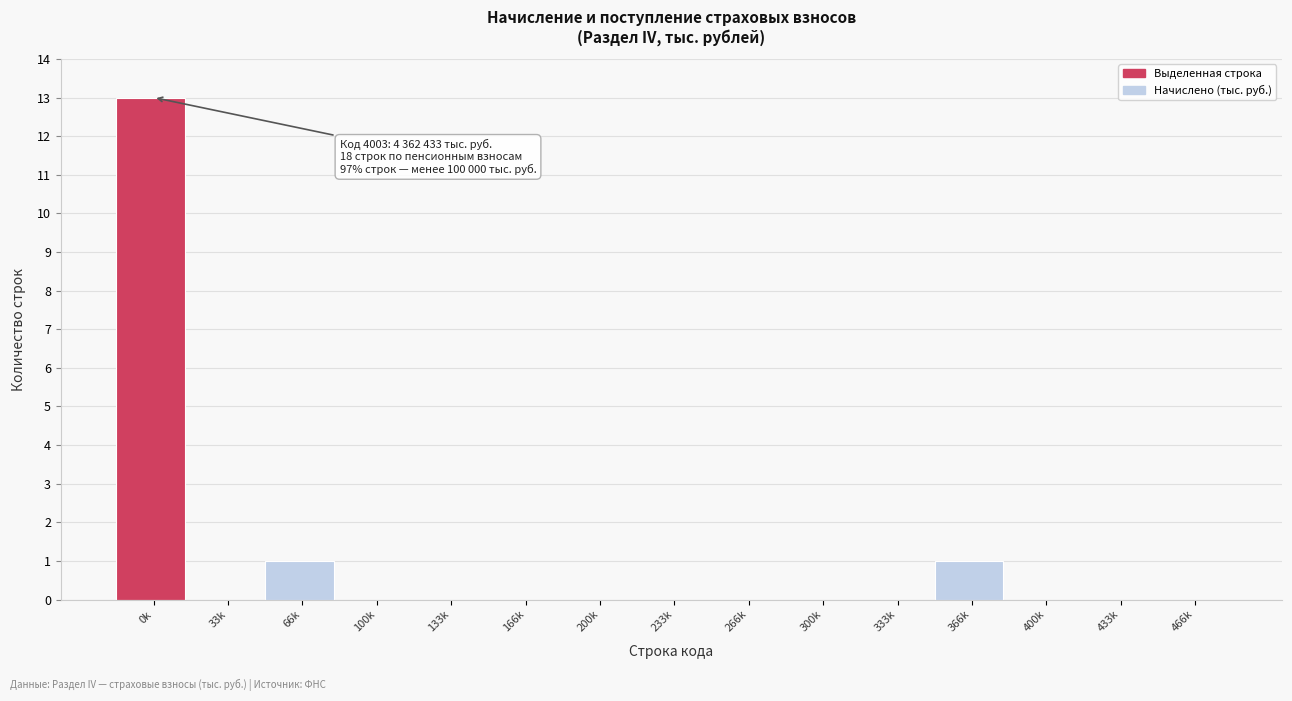

Reading left to right, list all the values displayed in this chart.

0k=13	33k=0	66k=1	100k=0	133k=0	166k=0	200k=0	233k=0	266k=0	300k=0	333k=0	366k=1	400k=0	433k=0	466k=0